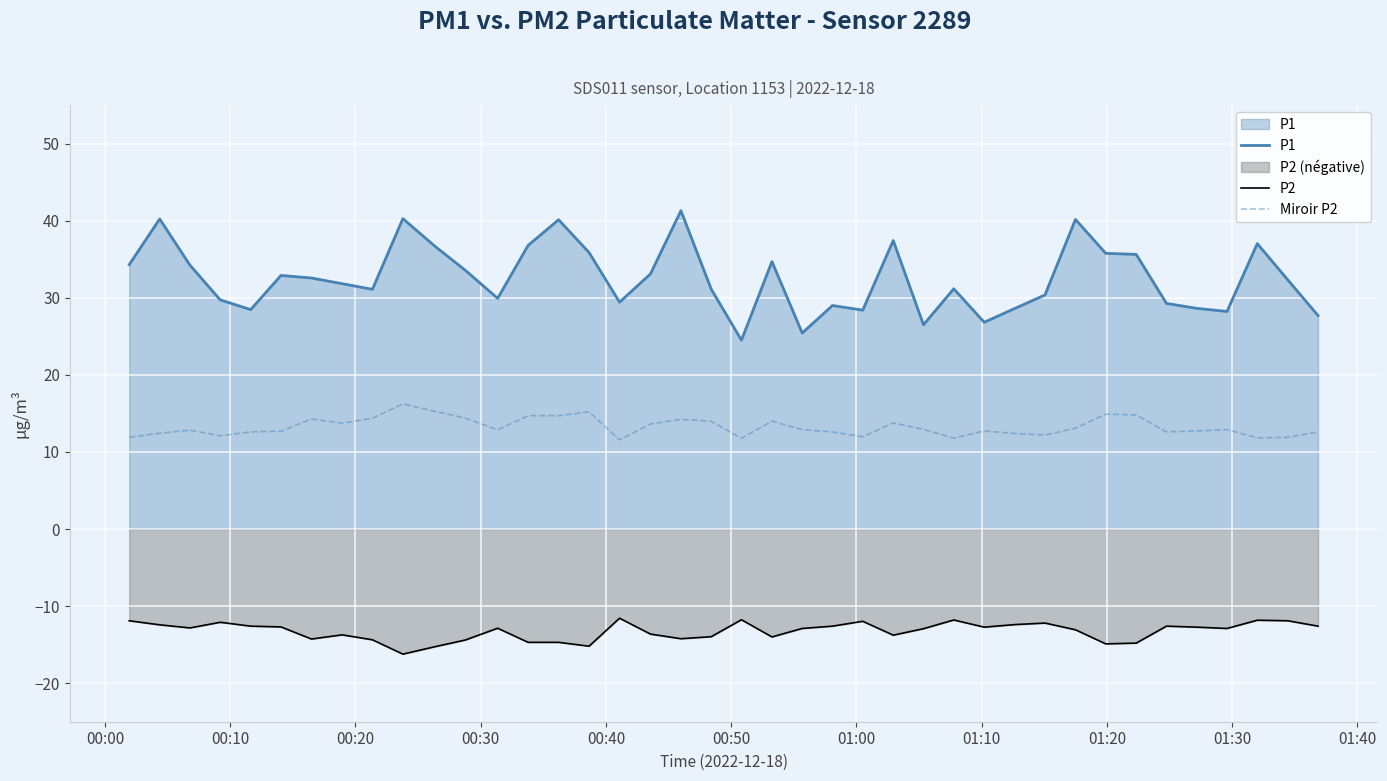

True or false: Miroir P2 and P2 cross at least once.

False